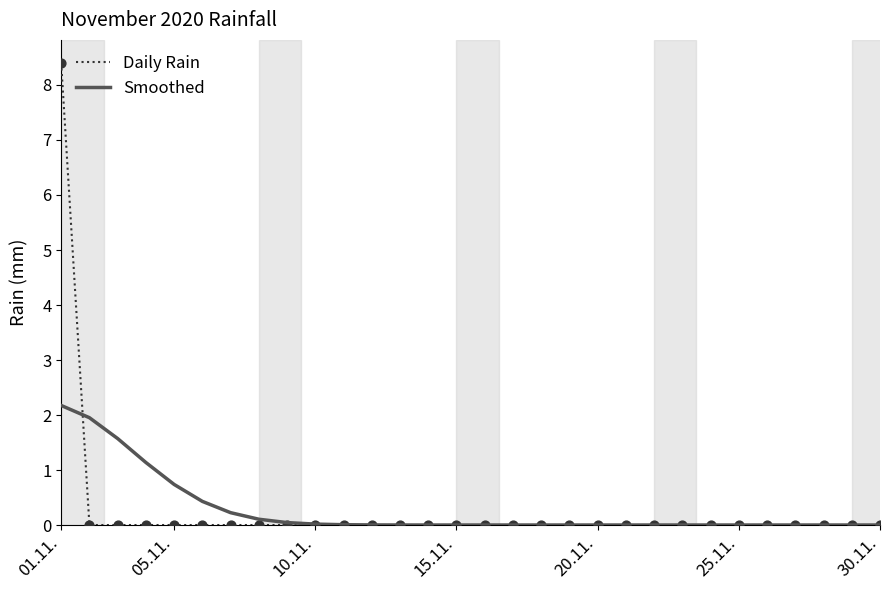

What is the highest value of the Daily Rain series?

8.4